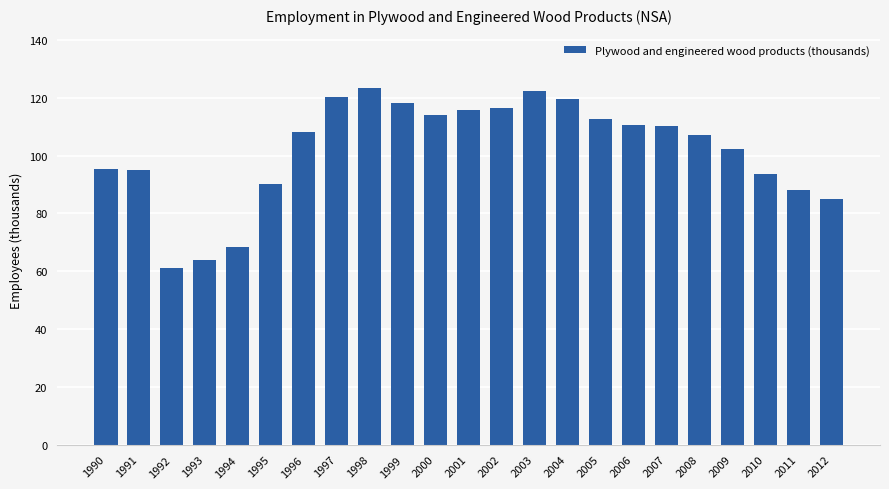

At which category does the chart reach its minimum across all series?

1992